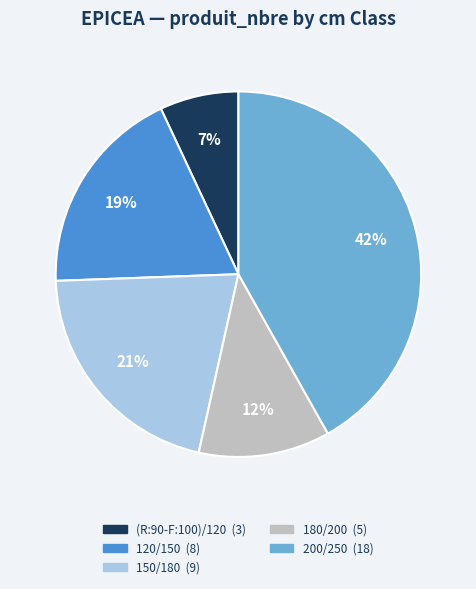

Do 200/250 and 180/200 together represent more than half of the pie?

Yes